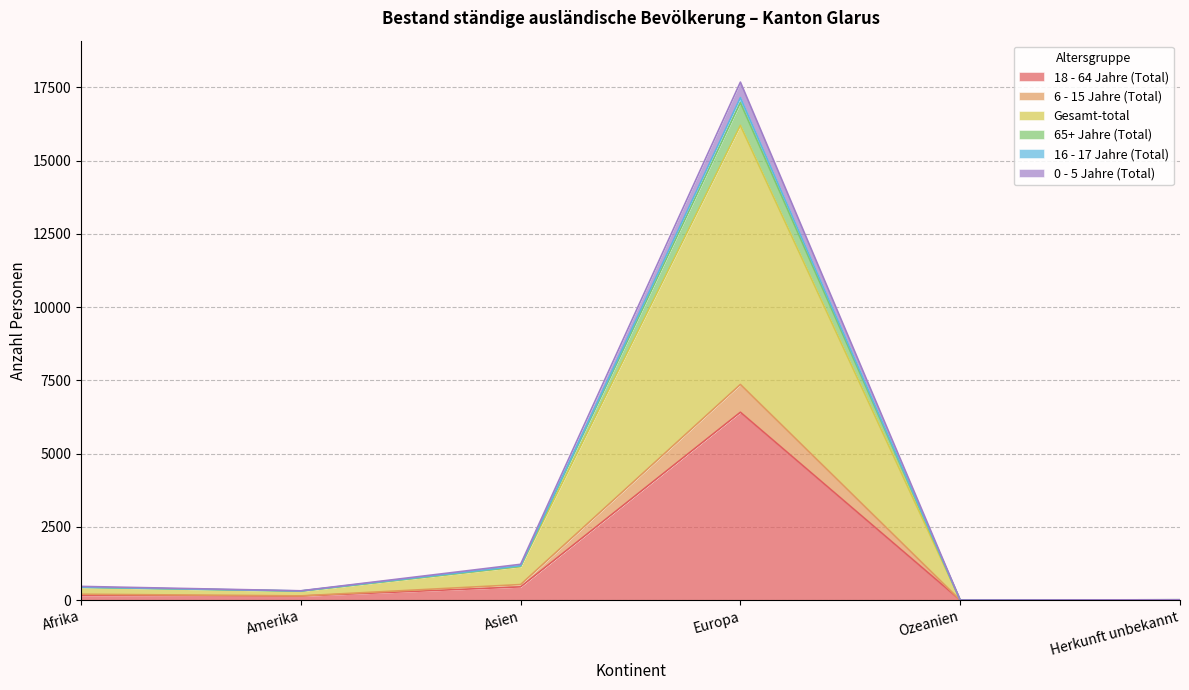

Which series changed the most between Afrika and Ozeanien?

Gesamt-total